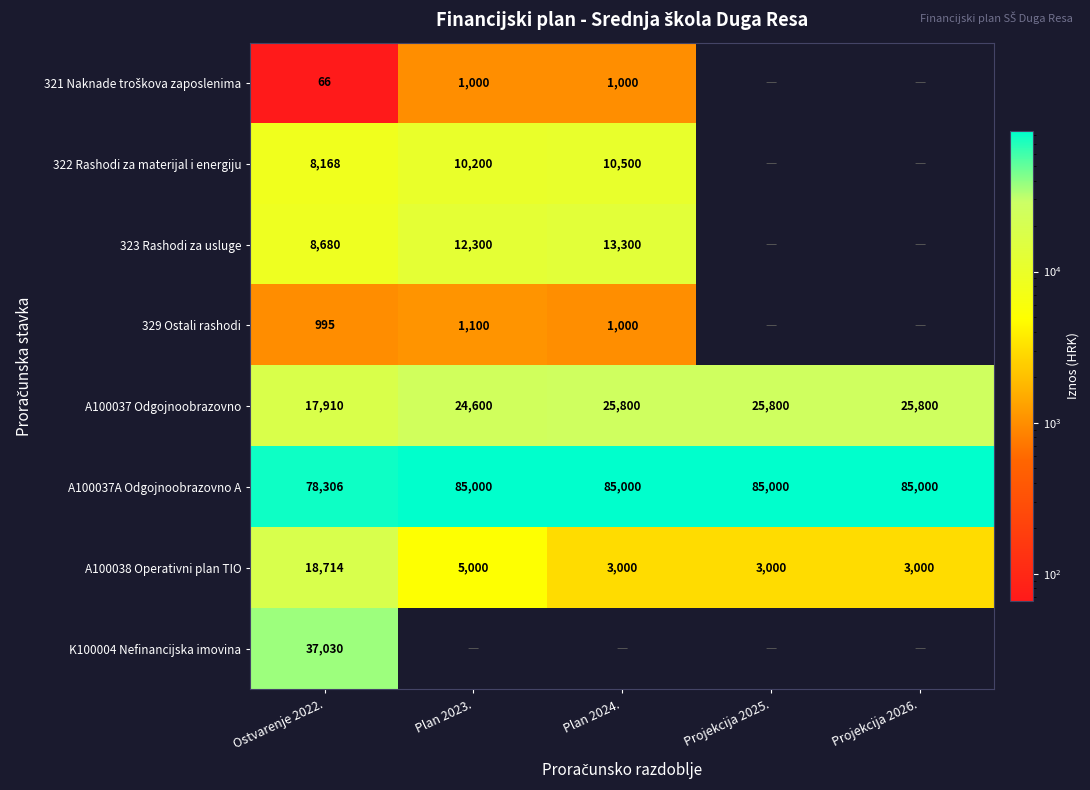

What is the smallest value displayed?

66.4